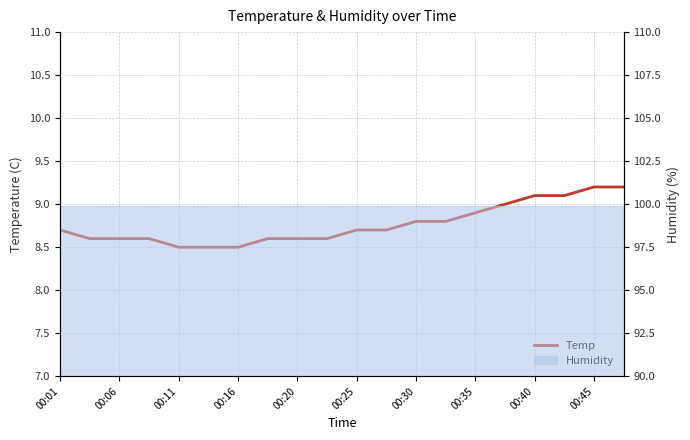

What is the change in value from 15 to 18?

+0.2